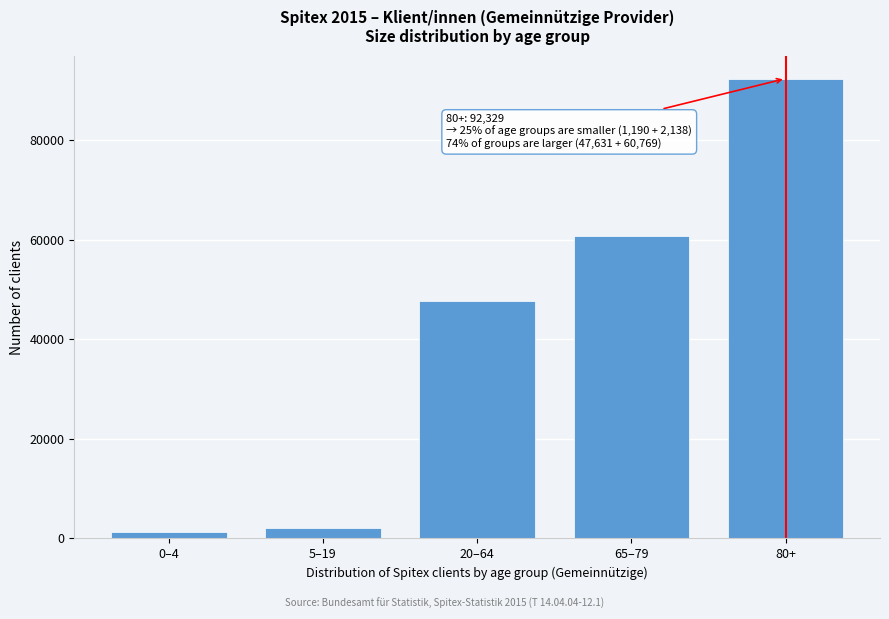

Reading right to left, transcribe all the data shown in this chart.

80+=92329	65–79=60769	20–64=47631	5–19=2138	0–4=1190